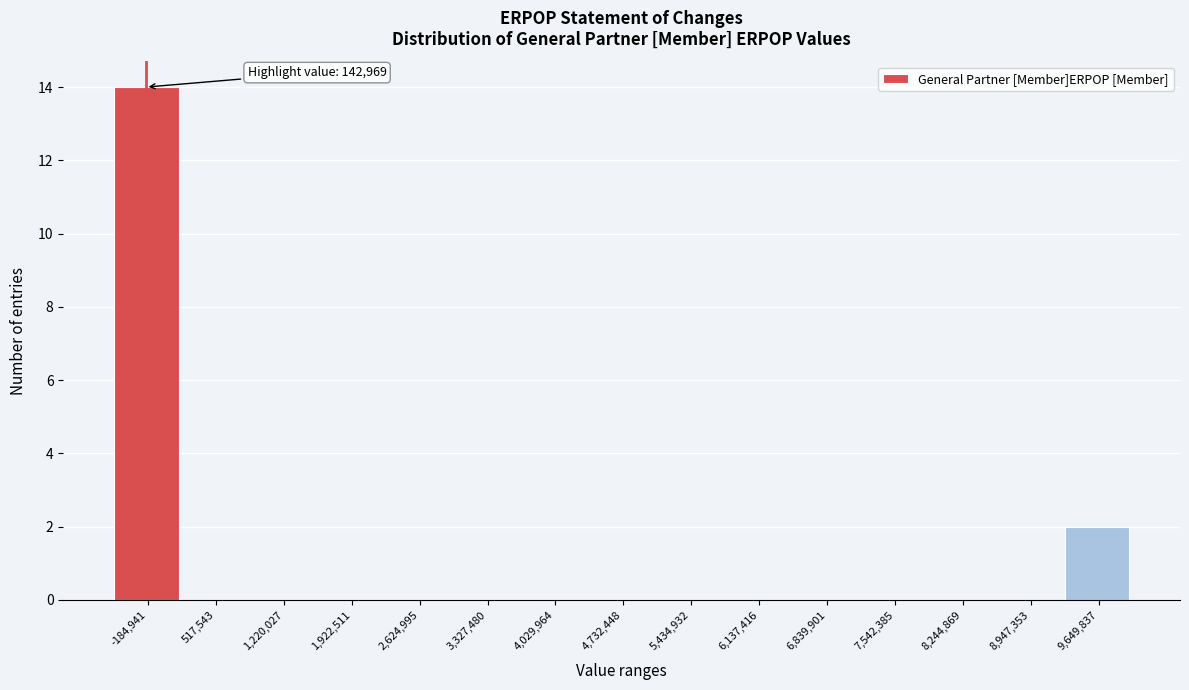

Reading left to right, list all the values displayed in this chart.

-184,941=14	517,543=0	1,220,027=0	1,922,511=0	2,624,995=0	3,327,480=0	4,029,964=0	4,732,448=0	5,434,932=0	6,137,416=0	6,839,901=0	7,542,385=0	8,244,869=0	8,947,353=0	9,649,837=2